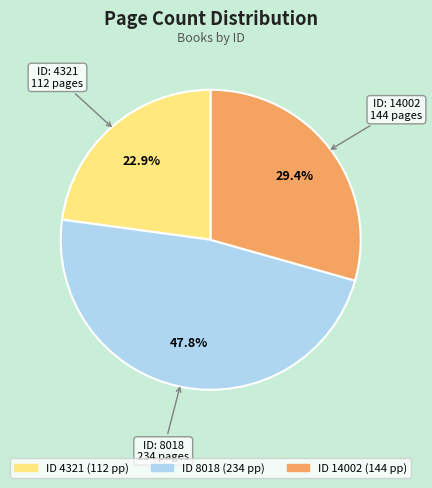

Is there a majority slice in this chart?

No